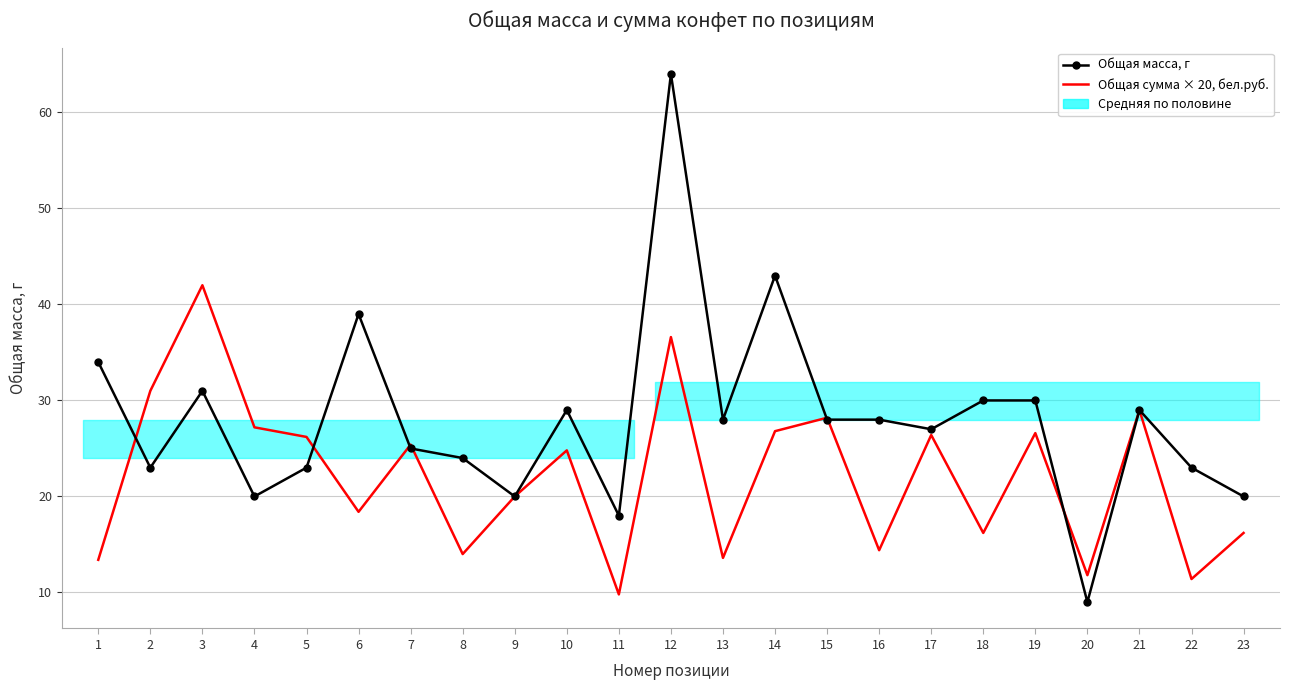

Where is Общая сумма × 20, бел.руб. nearest to the value 25?

10